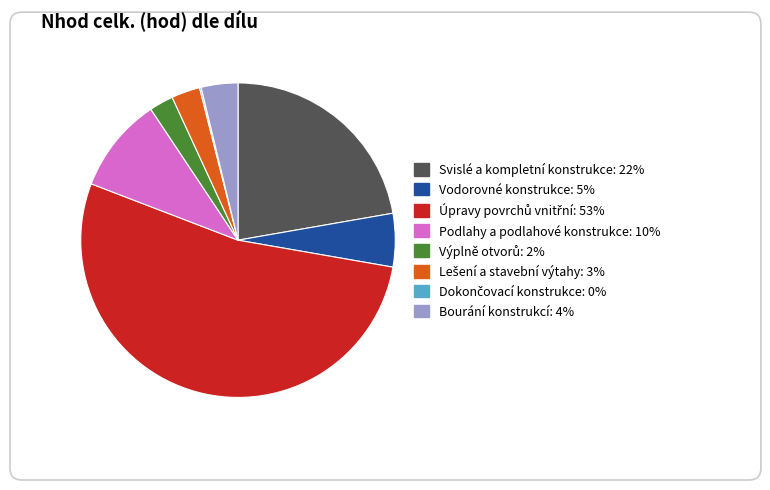

Does Vodorovné konstrukce represent more than half of the total?

No